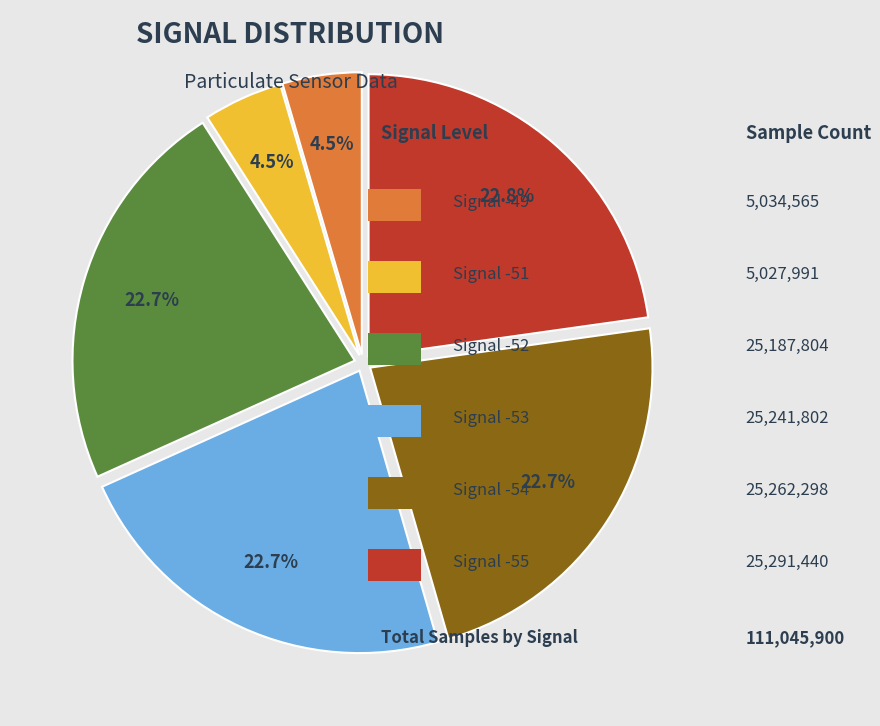

Count the number of slices in the pie.

6